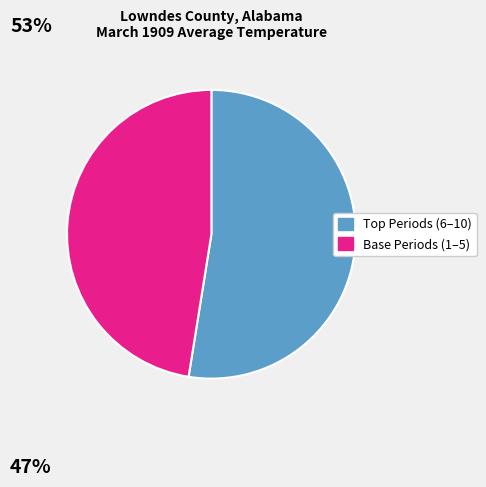

Is it true that Base Periods (1–5) is 47% of the pie?

True